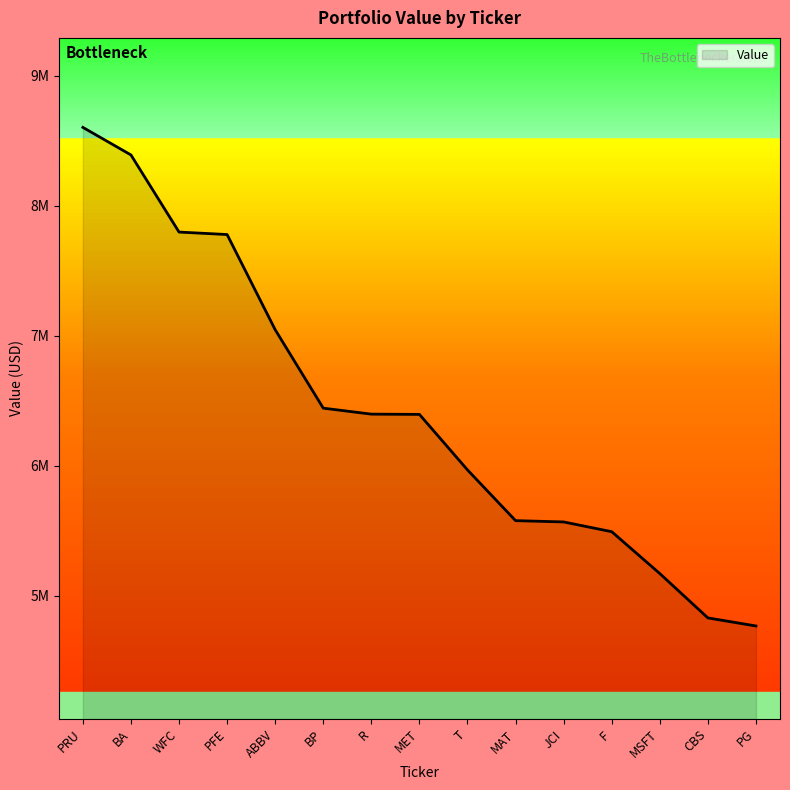

What is the average value?

6414933